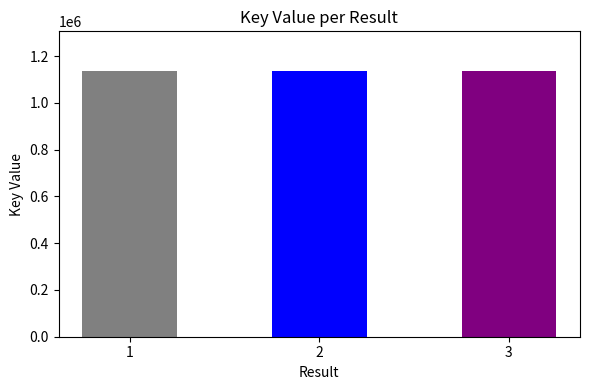

What is the maximum value shown in the chart?

1135634